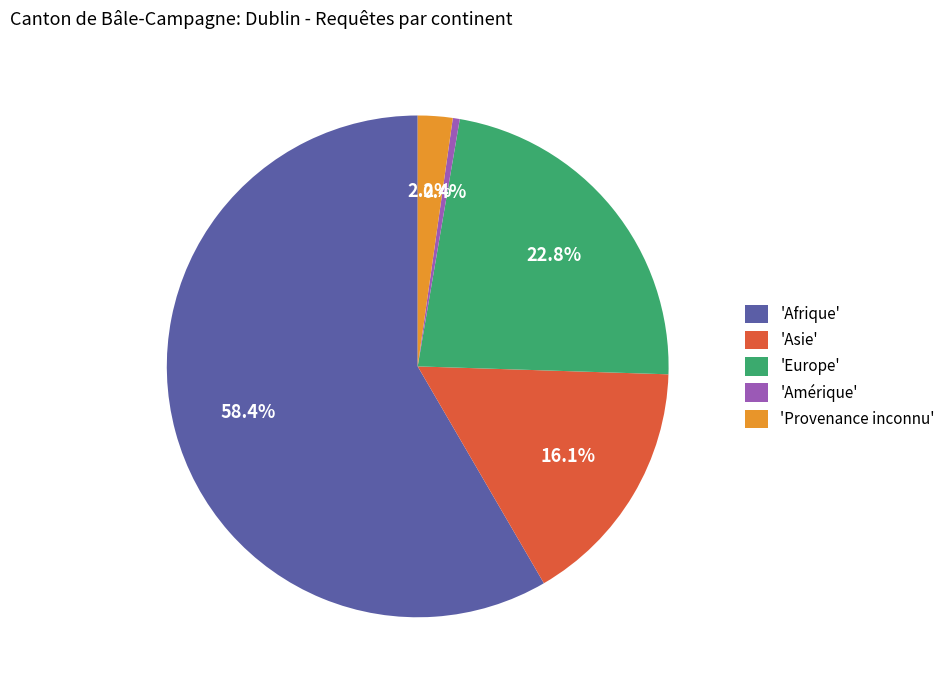

To the nearest percent, what is the difference between the largest and smallest slice percentages?

58%